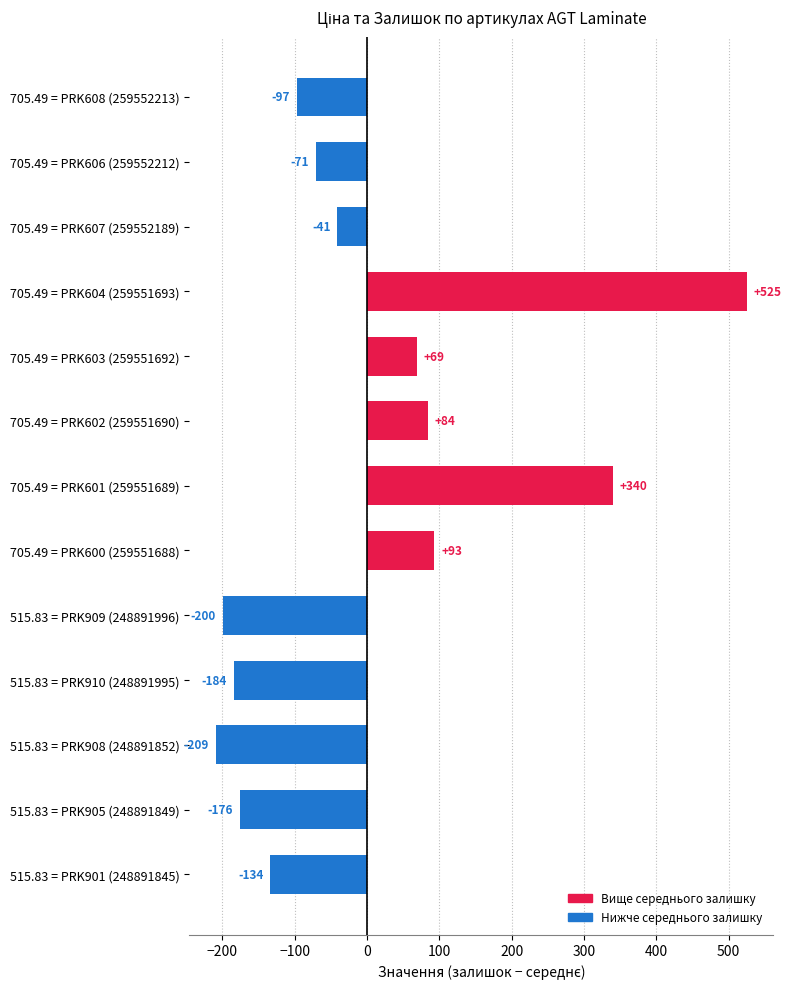

Is it true that the value at 705.49 = PRK608 (259552213) is -96.9?

True